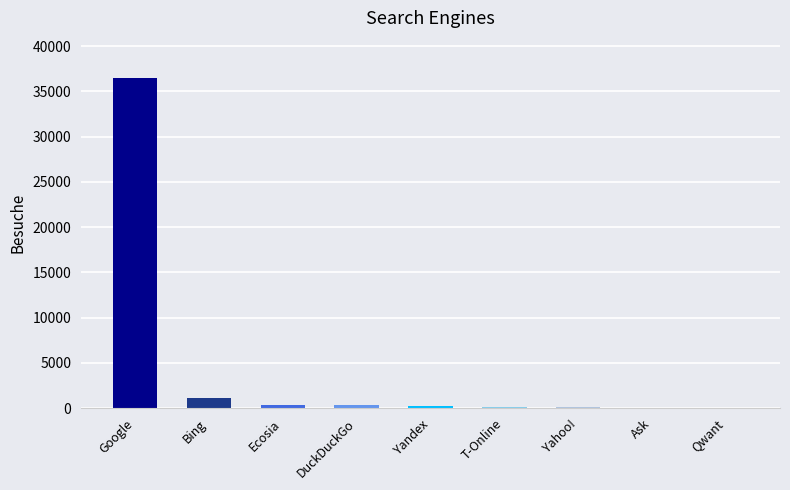

What is the change in value from Yahoo! to Qwant?

-71